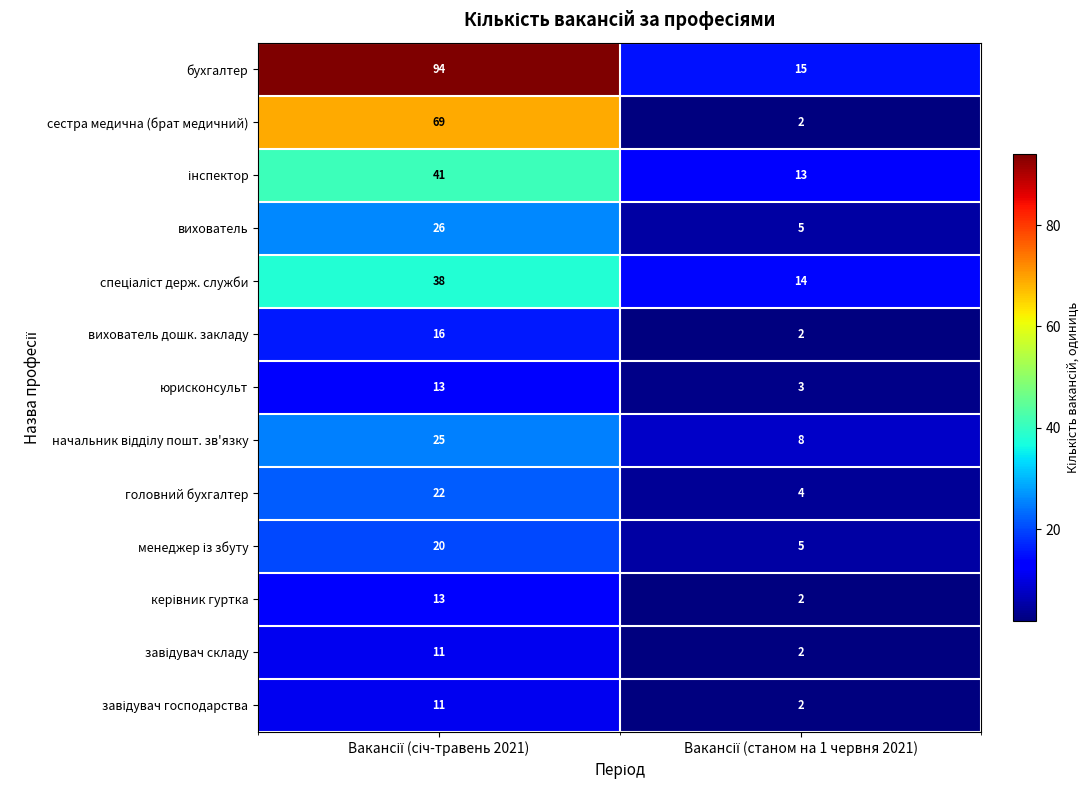

Which series has the widest spread of values?

бухгалтер